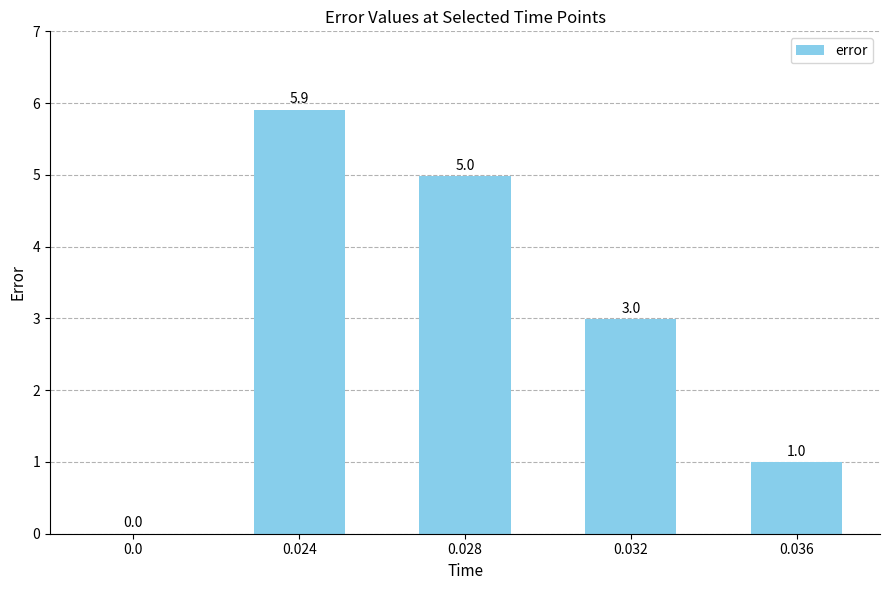

The value at 0.028 is 1.2. True or false?

False